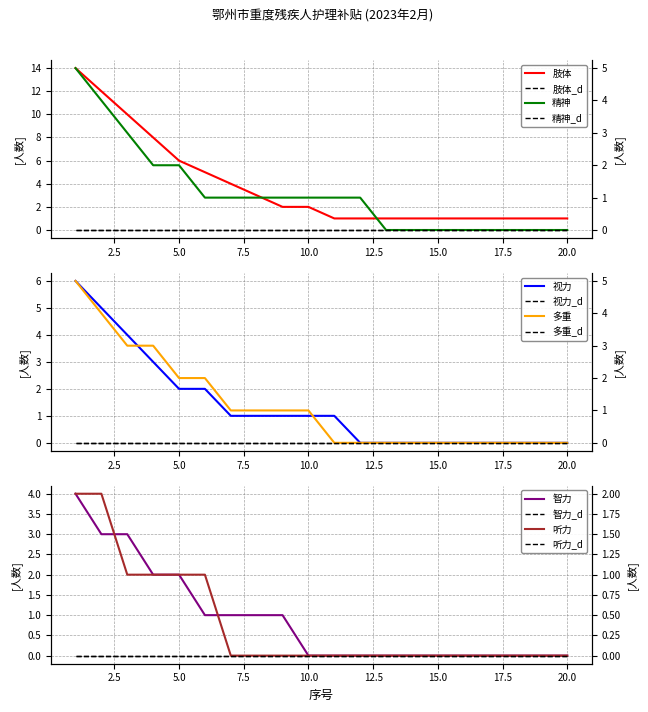

Reading left to right, extract all data points from this chart.

肢体: 1=14	2=12	3=10	4=8	5=6	6=5	7=4	8=3	9=2	10=2	11=1	12=1	13=1	14=1	15=1	16=1	17=1	18=1	19=1	20=1
精神: 1=5	2=4	3=3	4=2	5=2	6=1	7=1	8=1	9=1	10=1	11=1	12=1	13=0	14=0	15=0	16=0	17=0	18=0	19=0	20=0
视力: 1=6	2=5	3=4	4=3	5=2	6=2	7=1	8=1	9=1	10=1	11=1	12=0	13=0	14=0	15=0	16=0	17=0	18=0	19=0	20=0
多重: 1=5	2=4	3=3	4=3	5=2	6=2	7=1	8=1	9=1	10=1	11=0	12=0	13=0	14=0	15=0	16=0	17=0	18=0	19=0	20=0
智力: 1=4	2=3	3=3	4=2	5=2	6=1	7=1	8=1	9=1	10=0	11=0	12=0	13=0	14=0	15=0	16=0	17=0	18=0	19=0	20=0
听力: 1=2	2=2	3=1	4=1	5=1	6=1	7=0	8=0	9=0	10=0	11=0	12=0	13=0	14=0	15=0	16=0	17=0	18=0	19=0	20=0